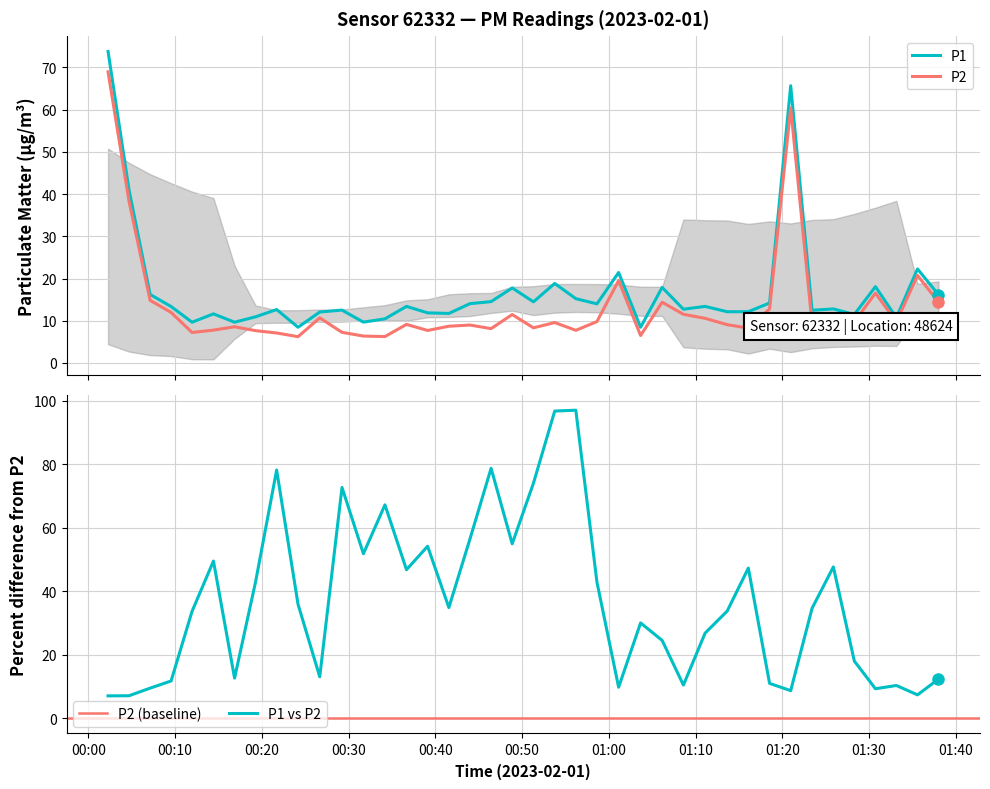

How many interior local peaks does the P2 series have?

11